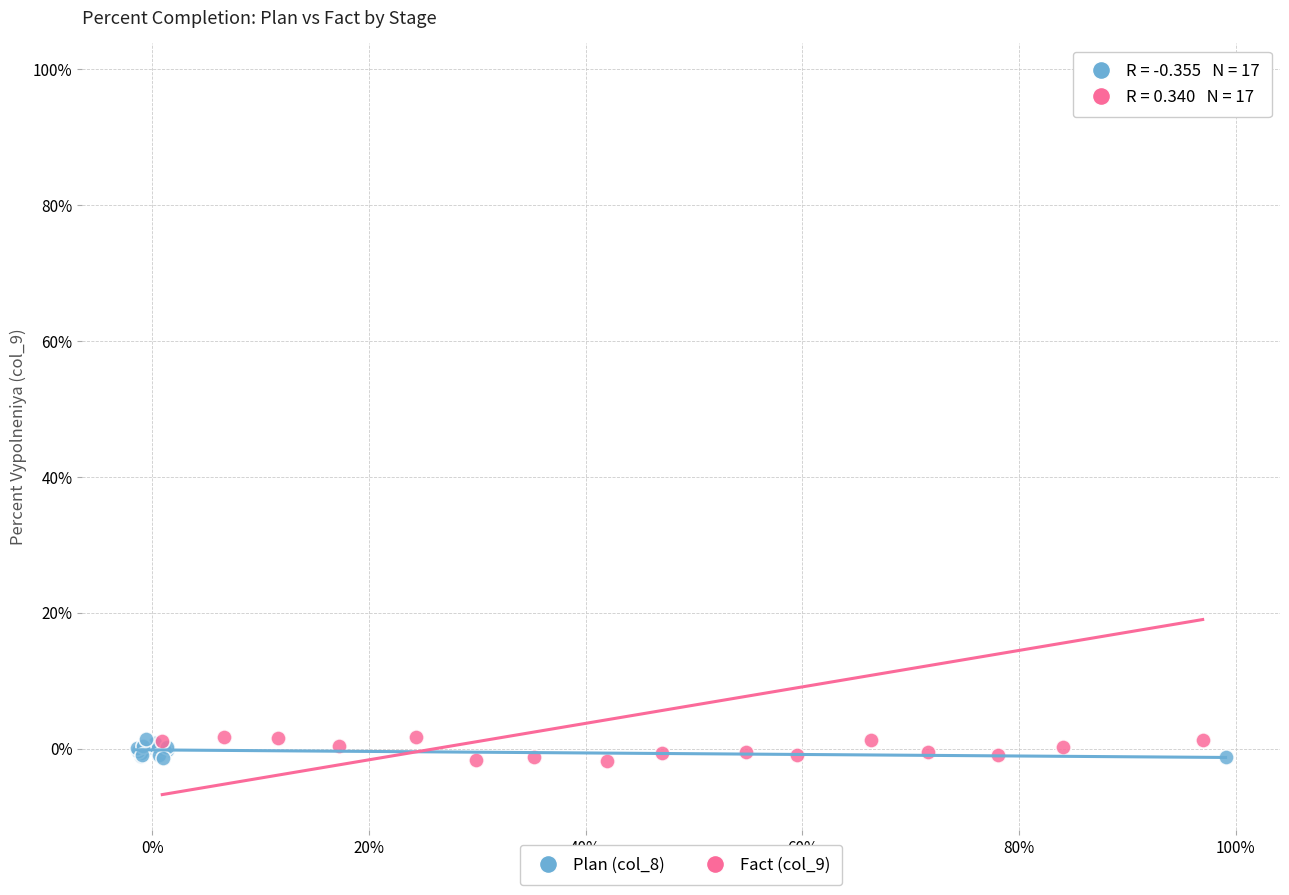

Which series has the widest spread of Y values?

Fact (col_9)